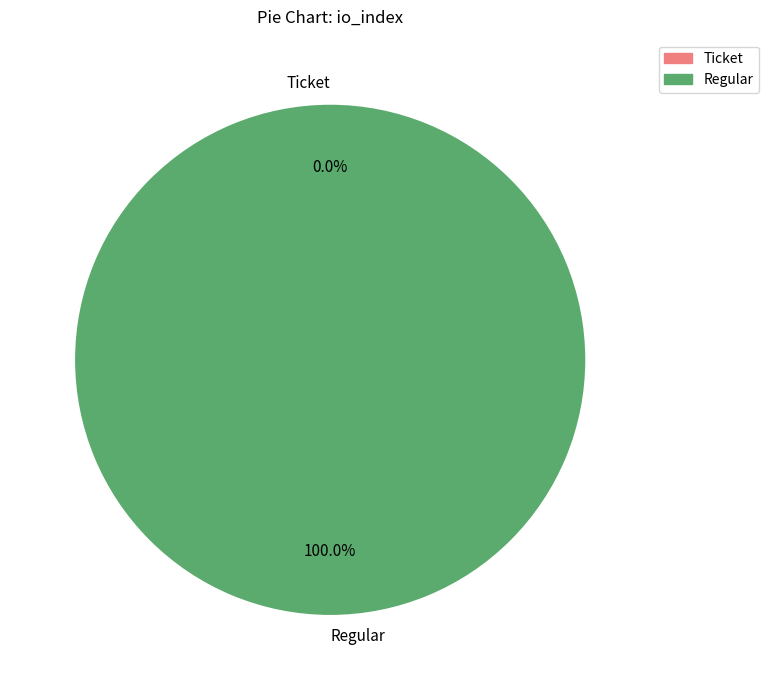

What is the total percentage of Regular and Ticket?

100.0%